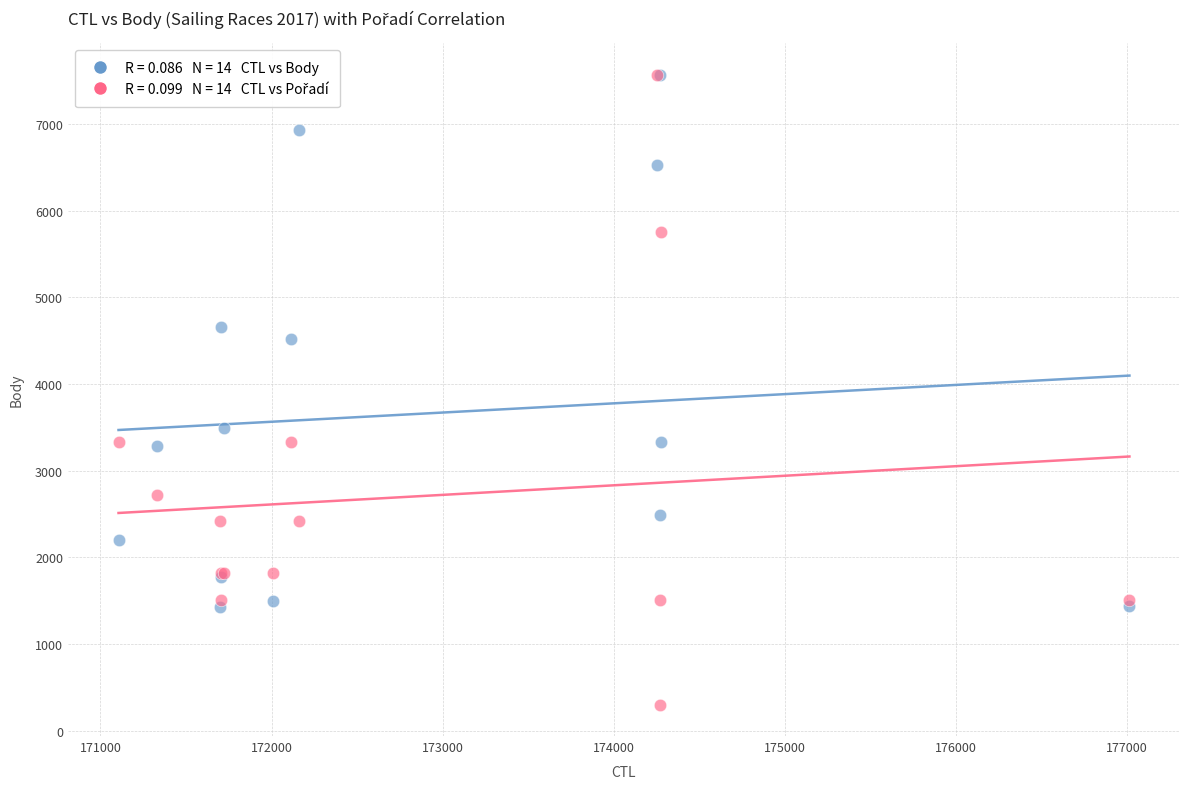

Across all series, what Y value is closest to 3935?

3493.0